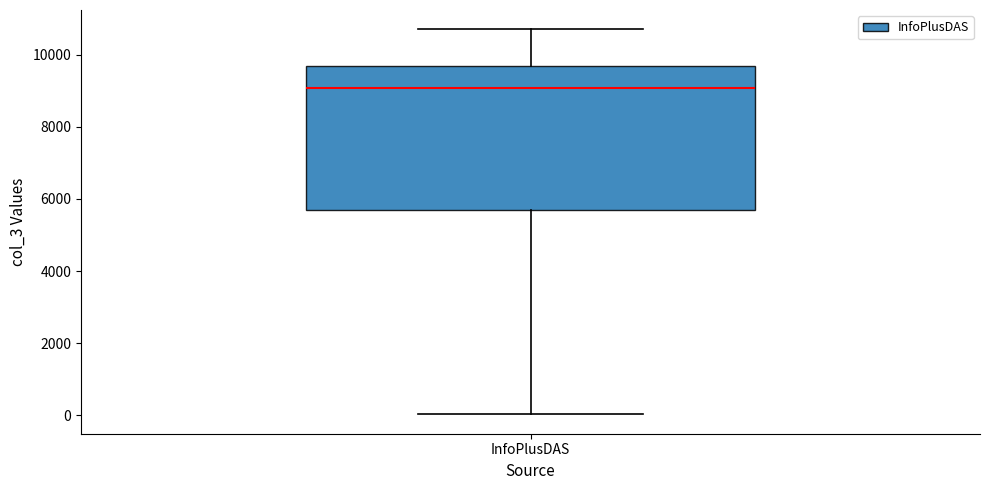

Where does the median line of the box for InfoPlusDAS sit on the y-axis? The values are not printed on the chart, so give them approximately, as read against the axis.

9000